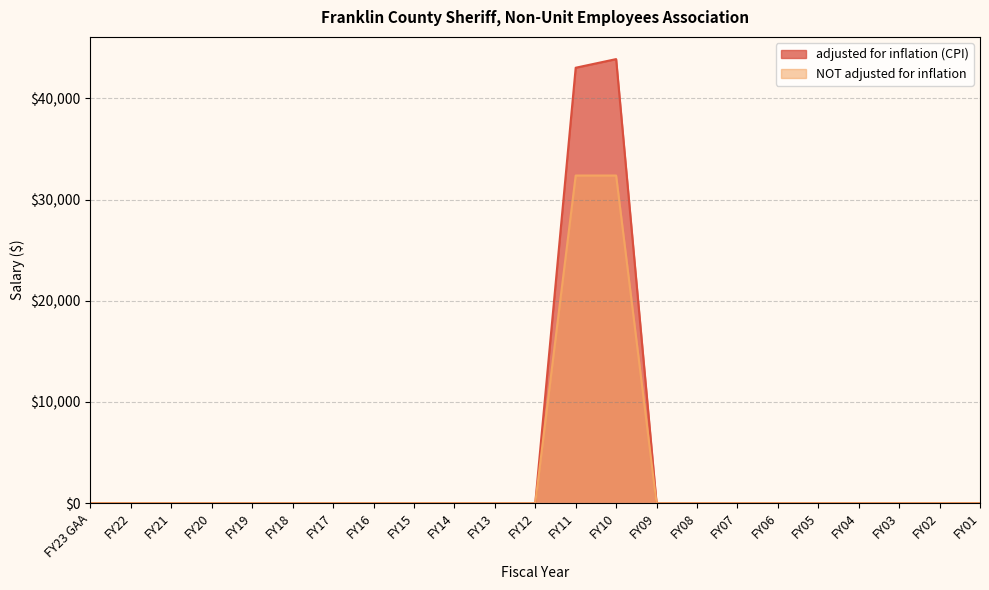

Is it true that adjusted for inflation (CPI) equals 27015 at FY11?

False